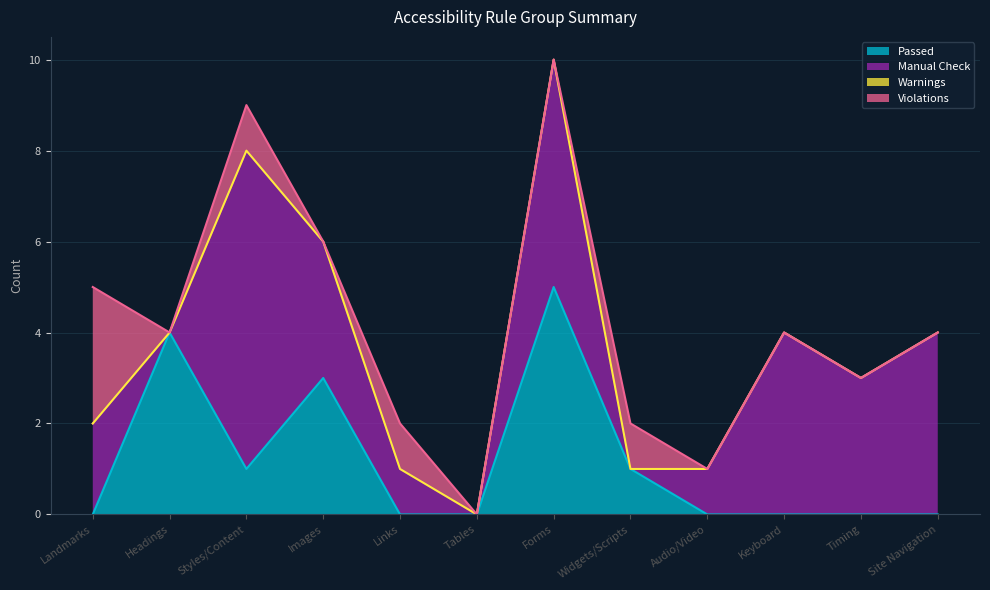

Count the Manual Check values in the range 1 to 4.

7